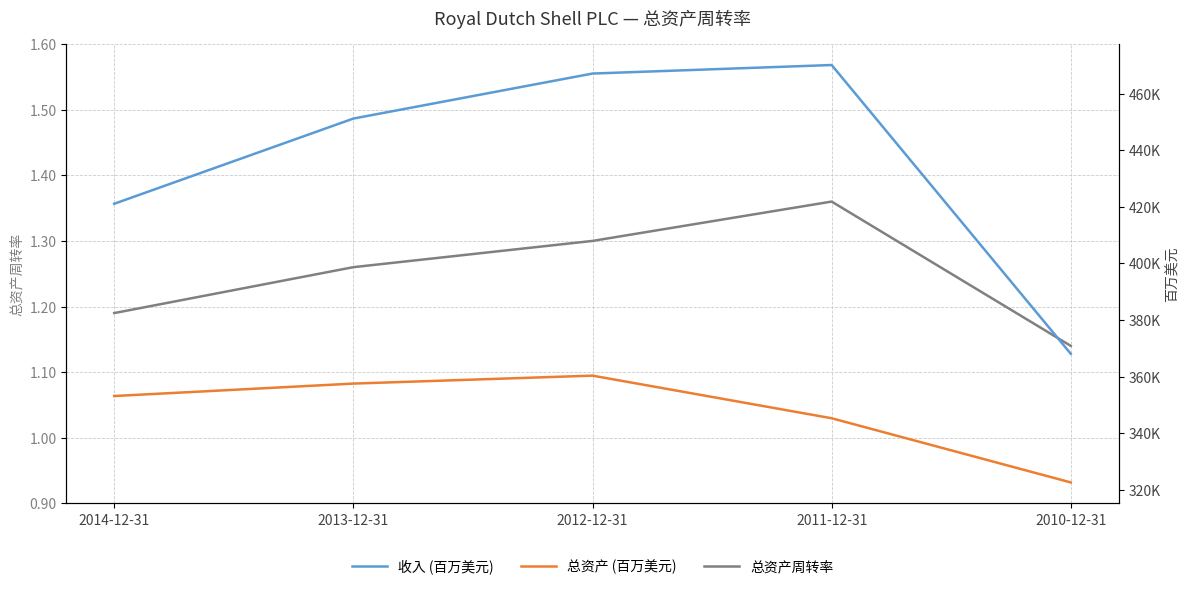

What are all the series names shown in the legend?

总资产周转率, 收入 (百万美元), 总资产 (百万美元)